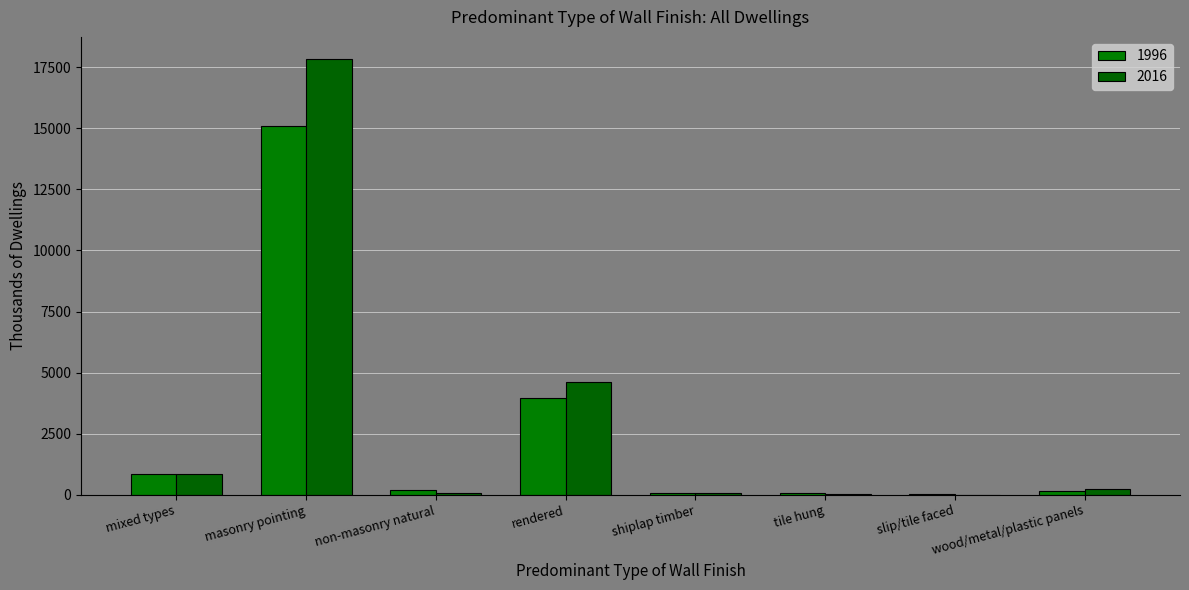

At which category is the sum across all series the highest?

masonry pointing